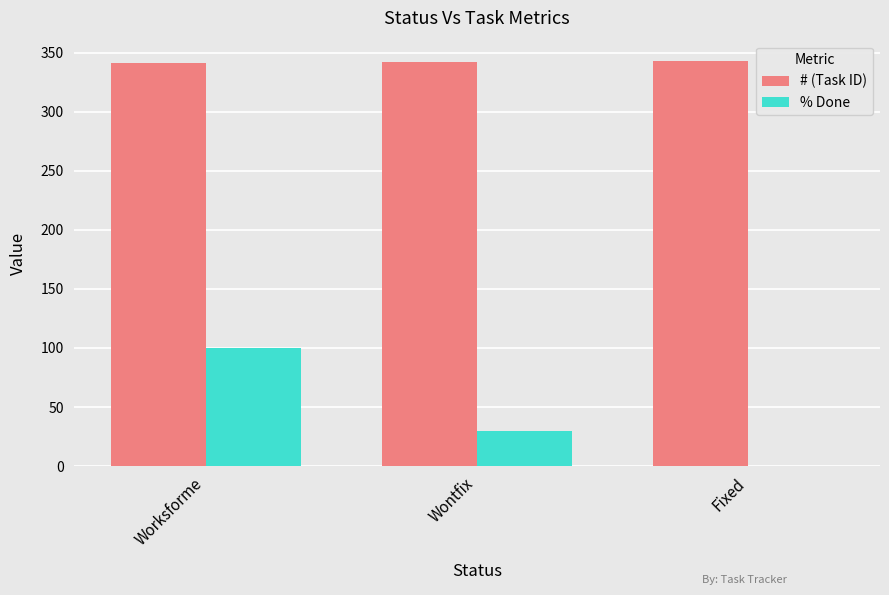

The % Done series shows 100 at Worksforme. True or false?

True